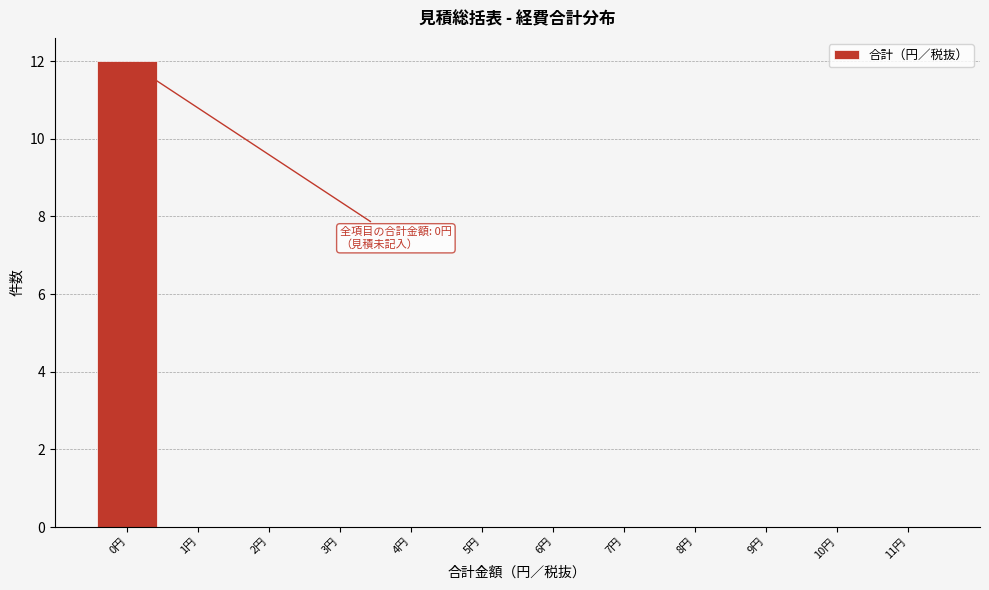

Which range on the x-axis has the tallest bar?

-0.5 to 0.5